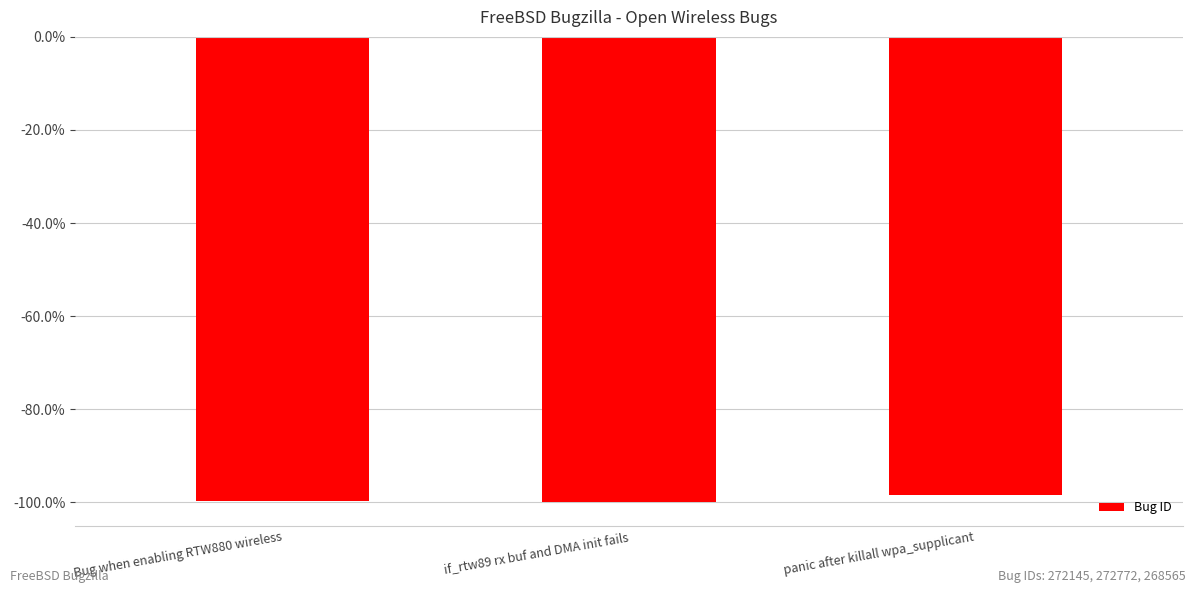

Which has a higher value, Bug when enabling RTW880 wireless or panic after killall wpa_supplicant?

panic after killall wpa_supplicant